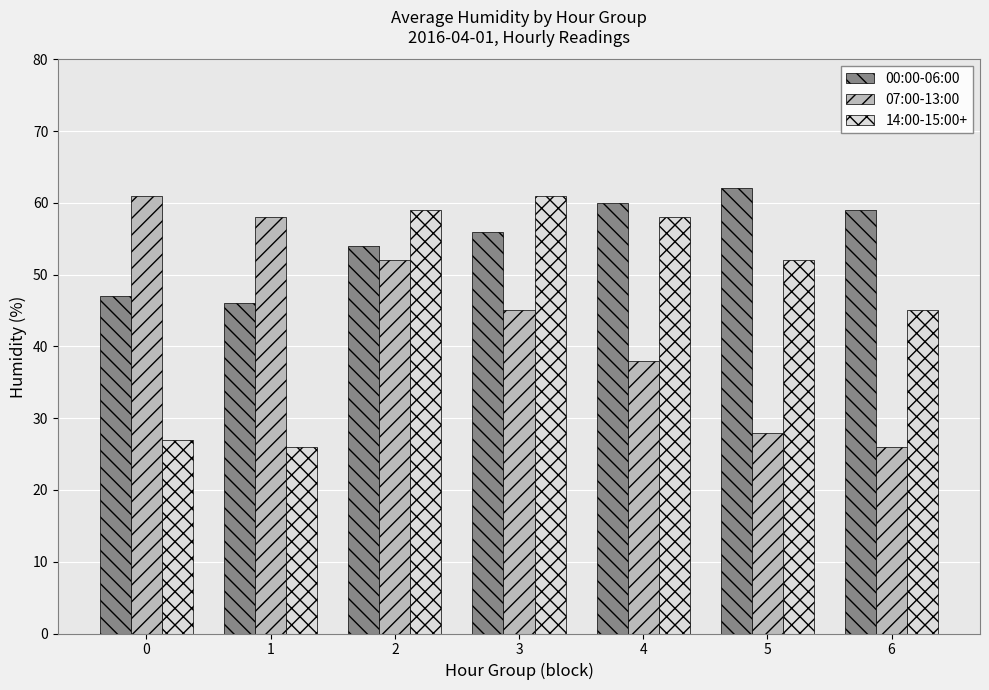

What is the value of the 07:00-13:00 bar at the 3rd from the left?

52